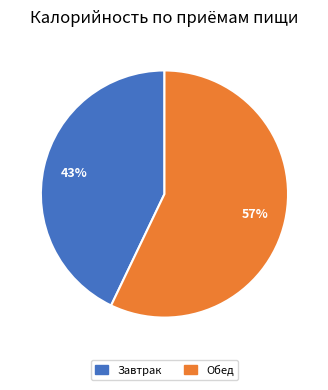

What is the smallest slice in the pie chart?

Завтрак